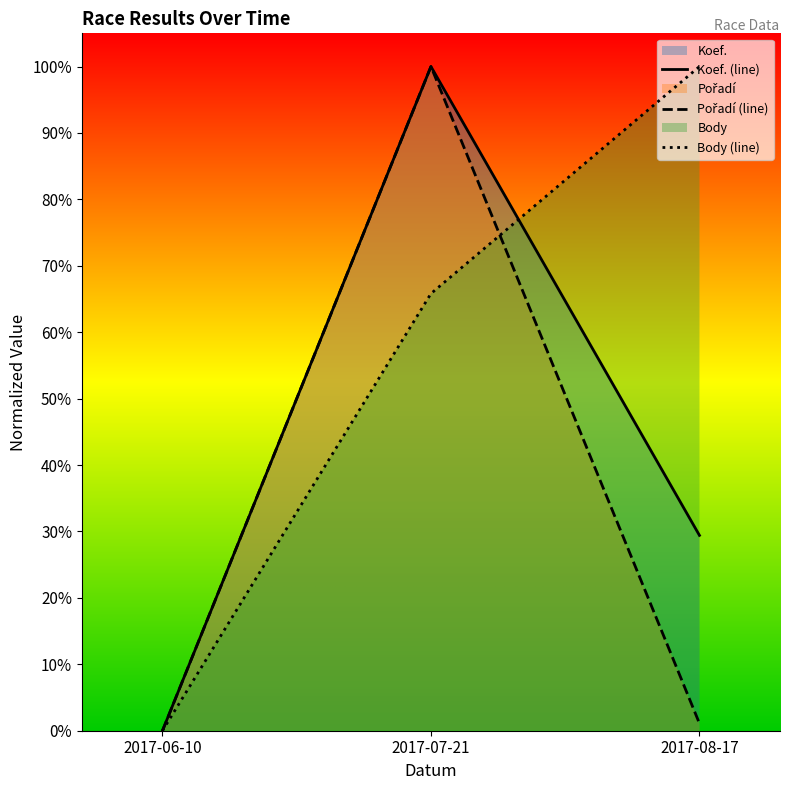

What value does the Koef. series have at 2017-07-21?

1.0